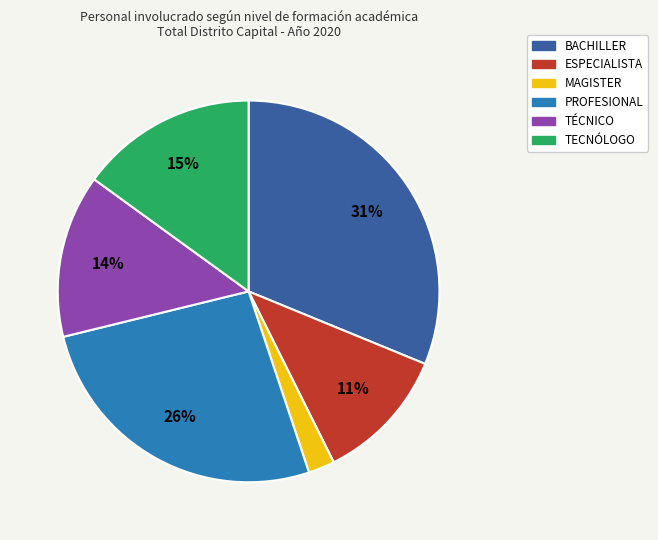

To the nearest percent, what is the difference between the largest and smallest slice percentages?

29%